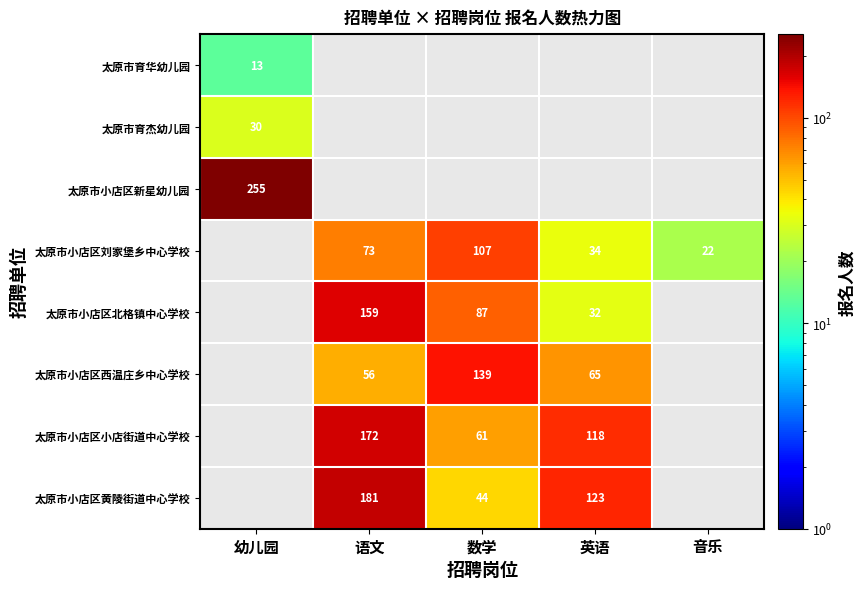

The 太原市小店区黄陵街道中心学校 series shows 123 at 英语. True or false?

True